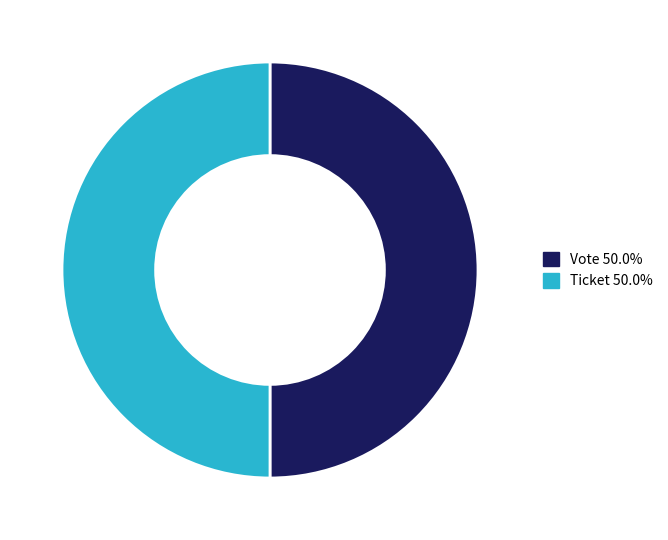

Combined, do Ticket 50.0% and Vote 50.0% account for over 50%?

Yes